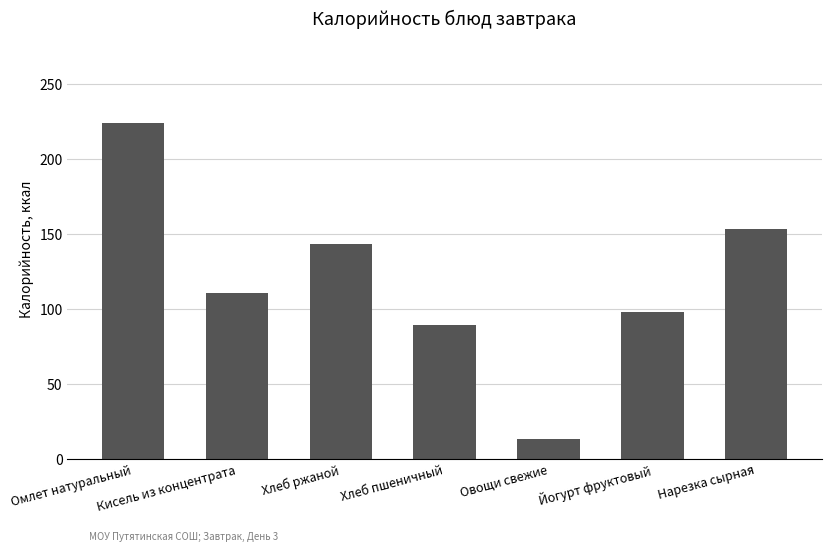

Are the bars horizontal?

No